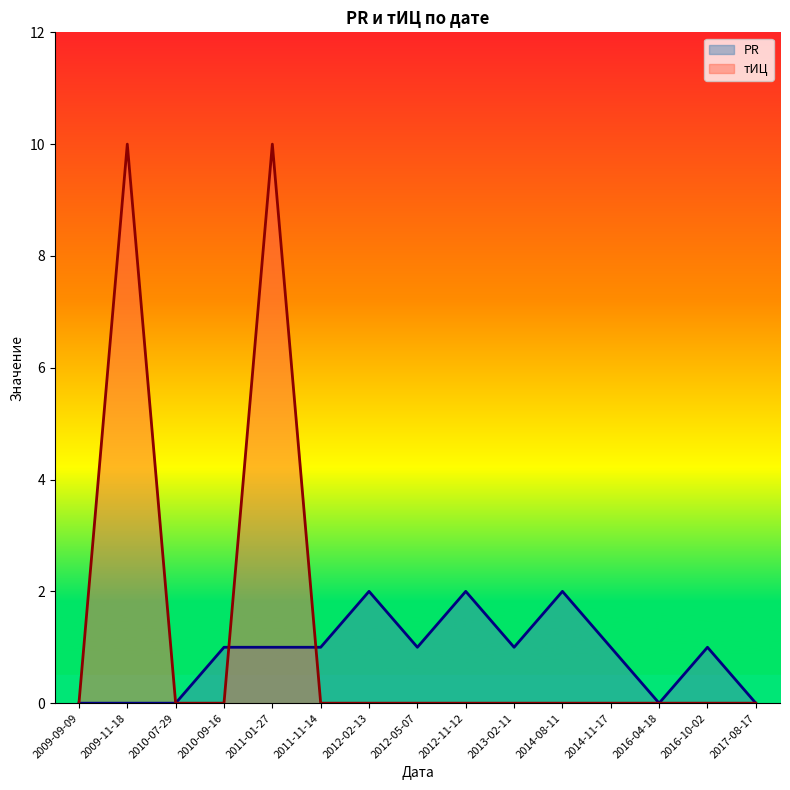

What is the highest value of the PR series?

2